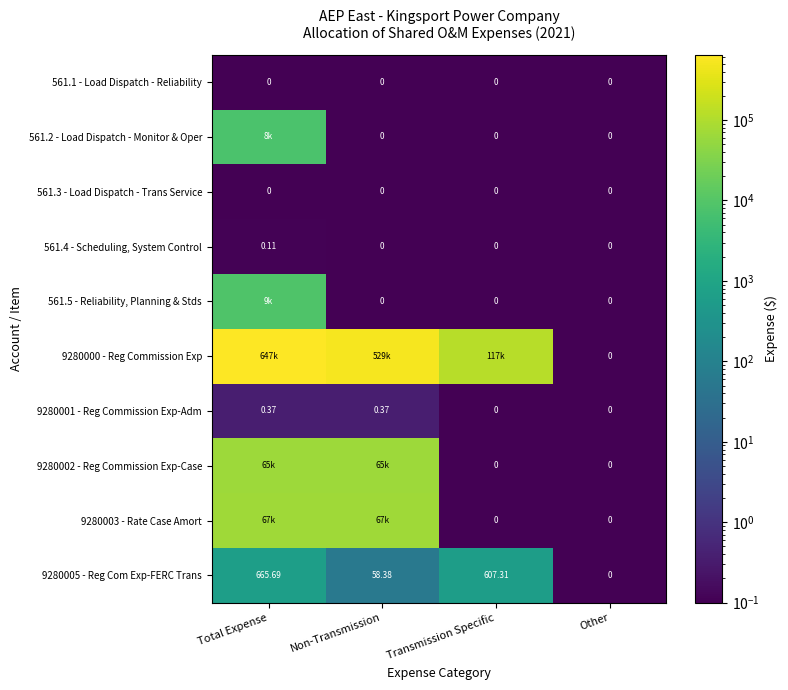

At which label is 9280005 - Reg Com Exp-FERC Trans closest to 332?

Non-Transmission